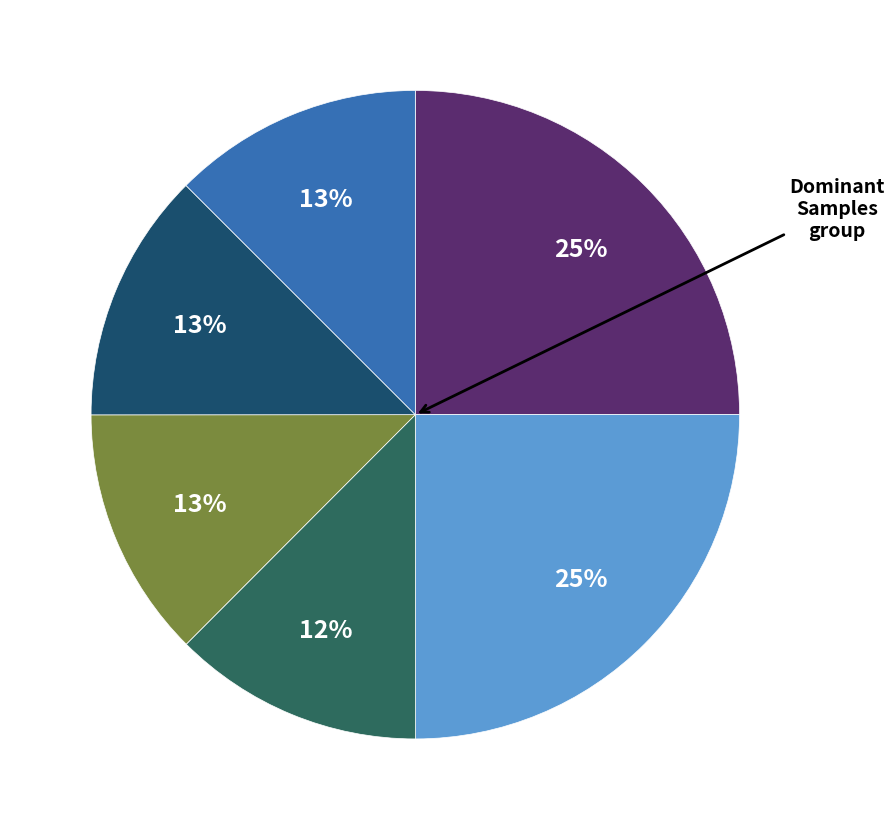

Count the number of slices in the pie.

6